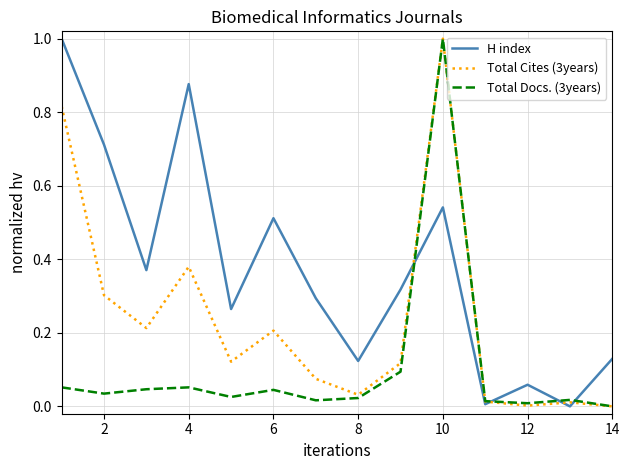

How many interior local peaks does the H index series have?

4